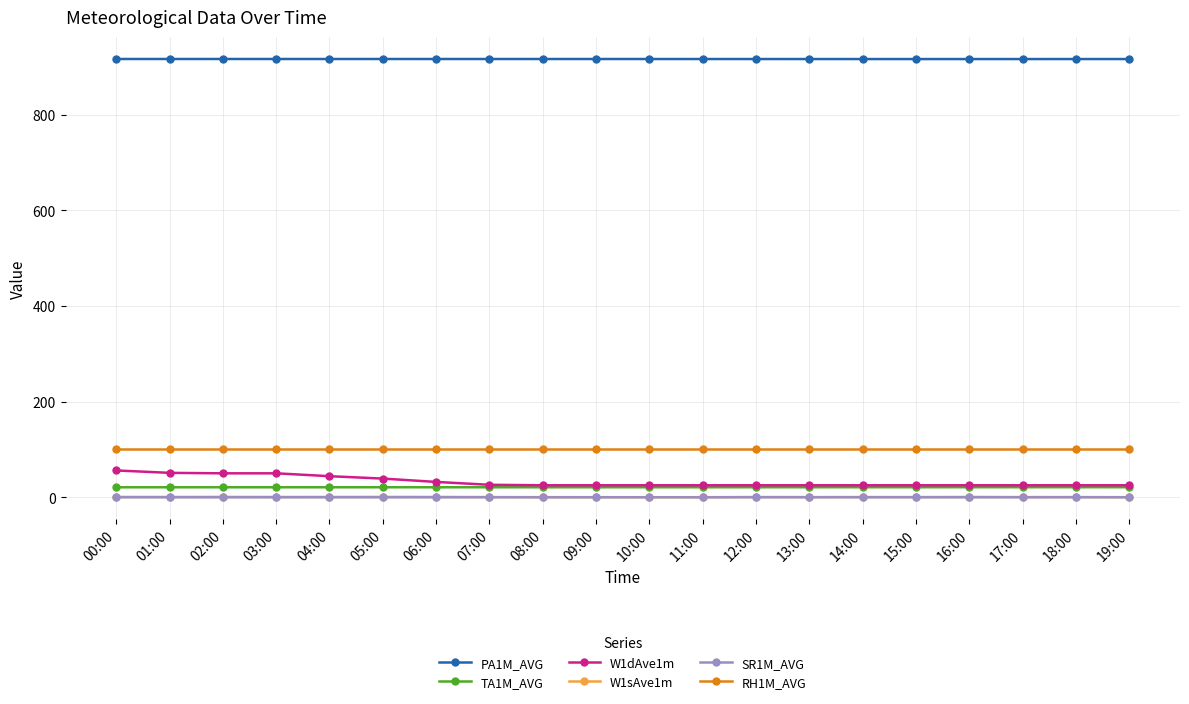

What is the difference between the second highest and minimum values in the W1sAve1m series?

0.6